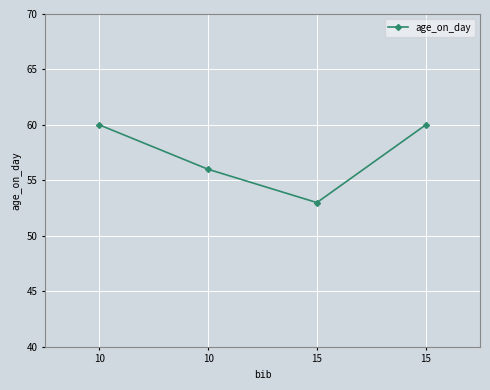

How many data points does each series have?

4